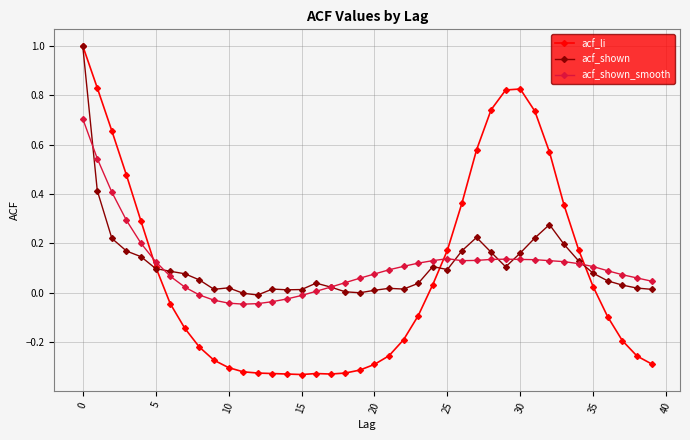

True or false: acf_li has more than 0 points higher than both neighbors.

True